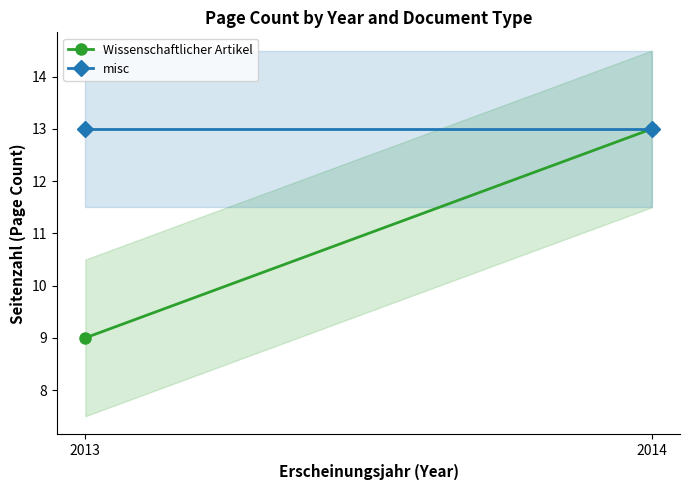

What is the value of the Wissenschaftlicher Artikel point at the 2nd from the left?

13